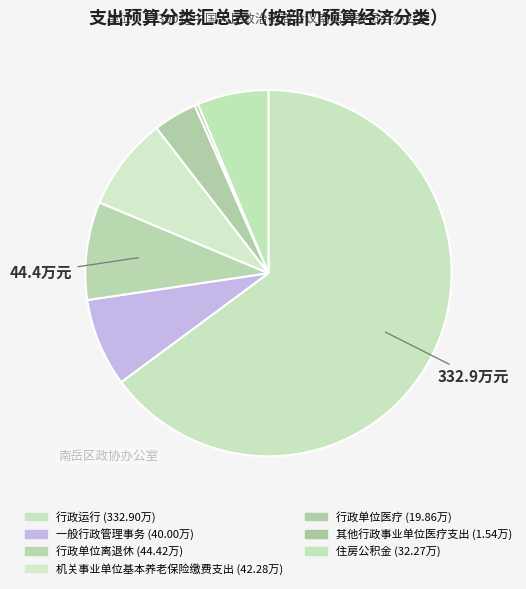

What is the smallest slice in the pie chart?

其他行政事业单位医疗支出